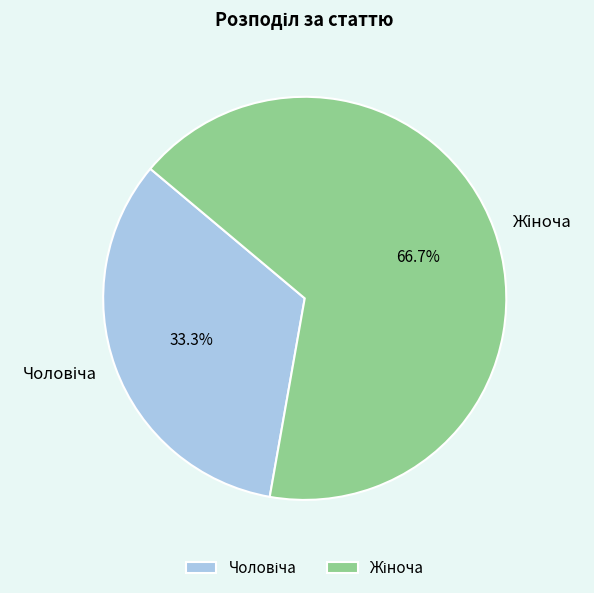

Rank the categories by value from highest to lowest.

Жіноча, Чоловіча